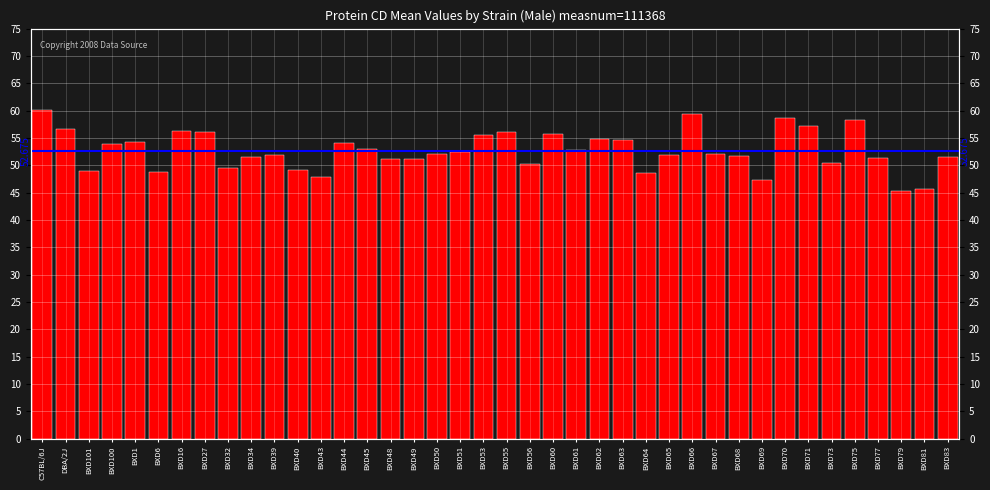

List the labels in order of value, largest first.

C57BL/6J, BXD66, BXD70, BXD75, BXD71, DBA/2J, BXD16, BXD27, BXD55, BXD60, BXD53, BXD62, BXD63, BXD1, BXD44, BXD100, BXD45, BXD61, BXD51, BXD50, BXD67, BXD65, BXD39, BXD68, BXD34, BXD83, BXD77, BXD49, BXD48, BXD73, BXD56, BXD32, BXD40, BXD101, BXD6, BXD64, BXD43, BXD69, BXD81, BXD79